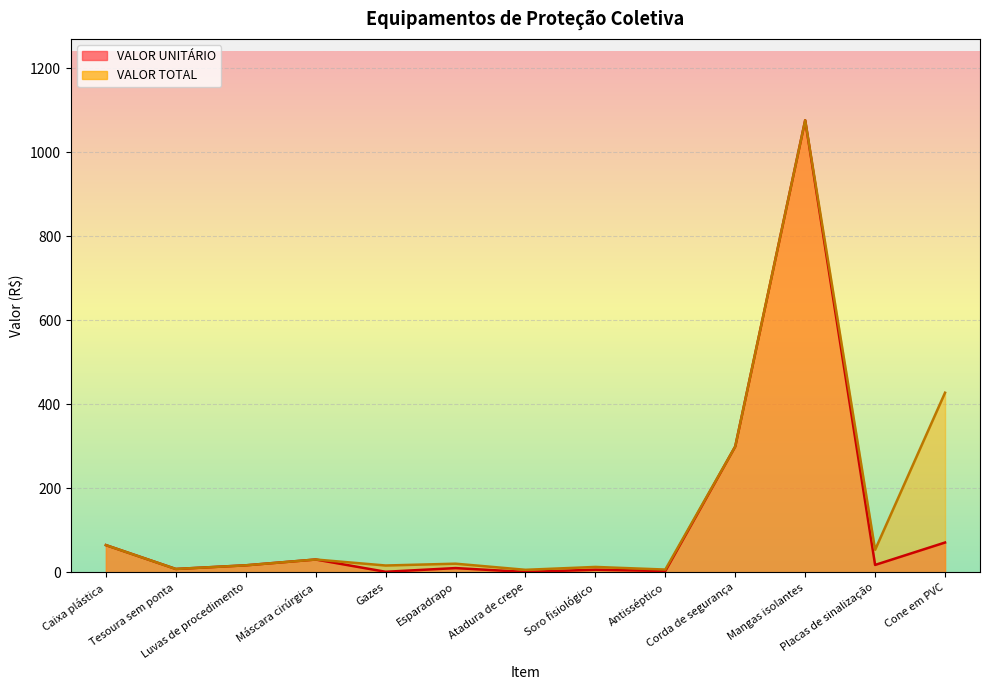

True or false: VALOR TOTAL and VALOR UNITÁRIO cross at least once.

False